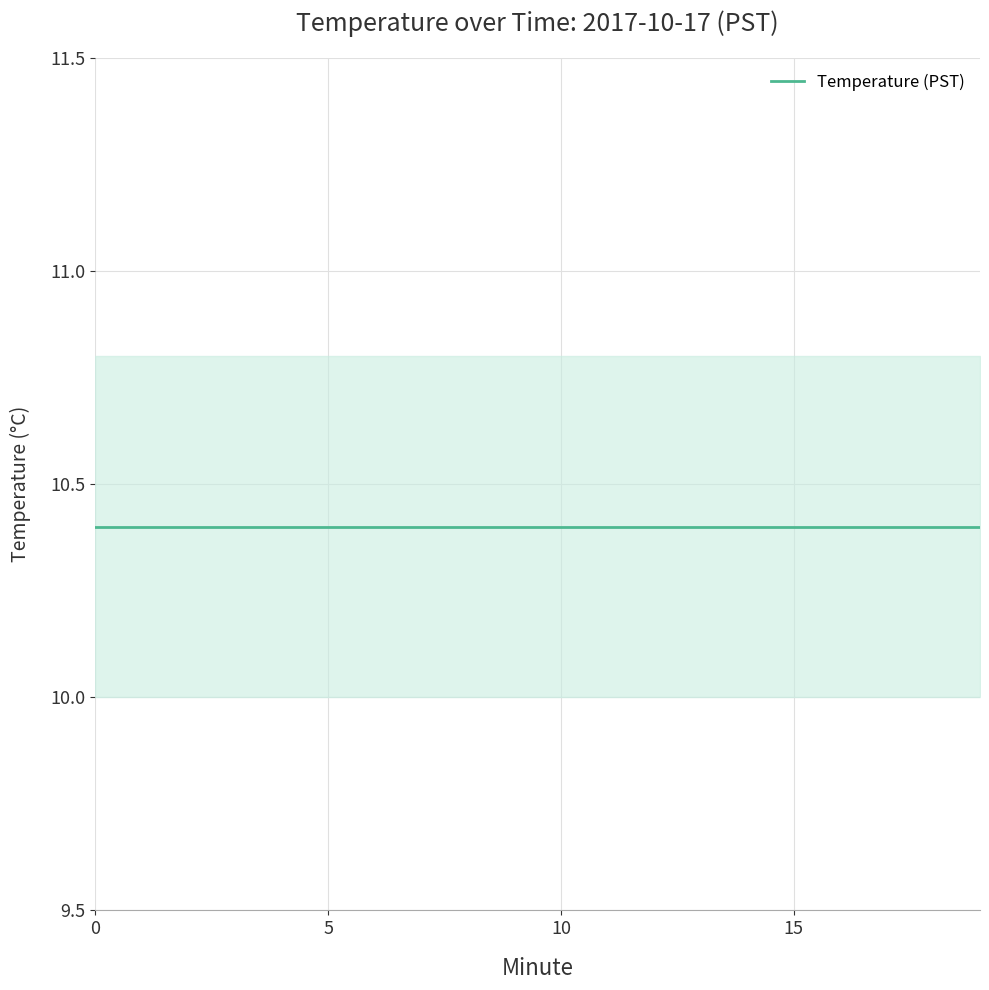

Between 13 and 17, which series saw the biggest shift?

Temperature (PST)